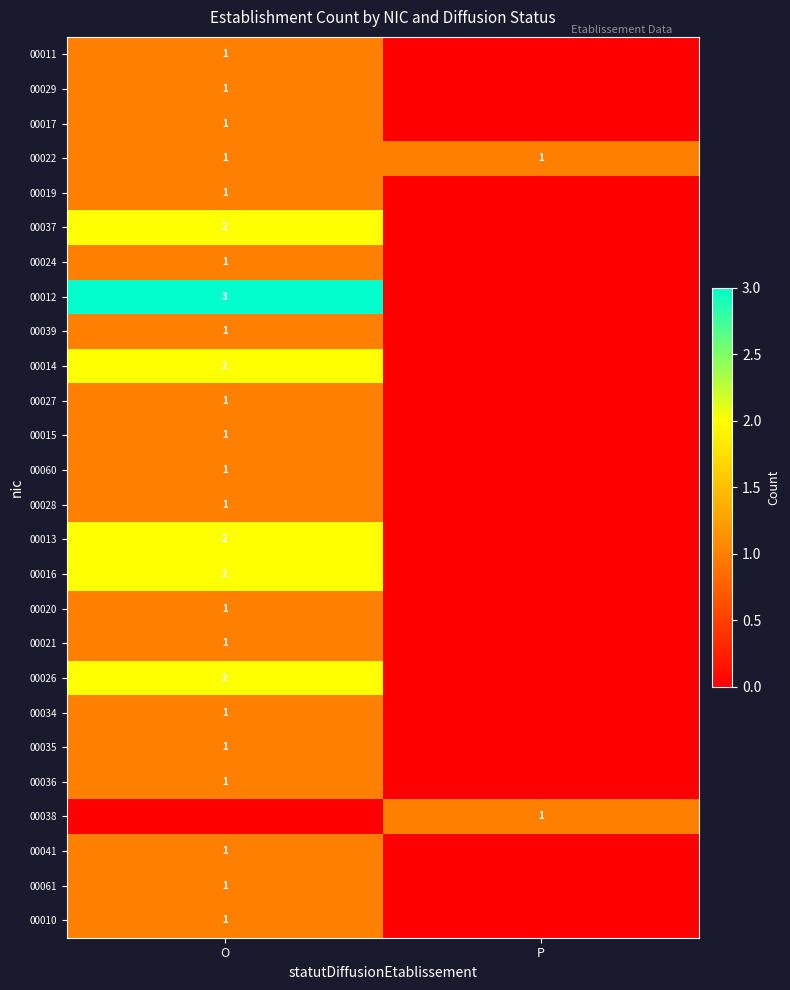

True or false: 00061 has a value of 2 at O.

False